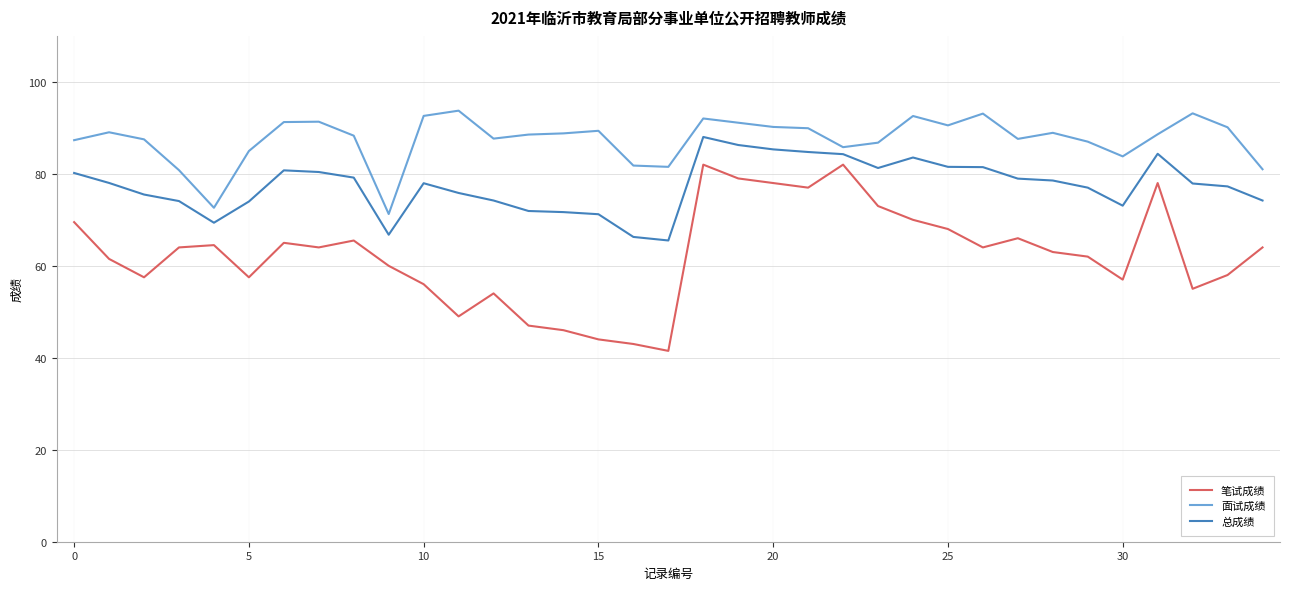

Which series has the largest total across all categories?

面试成绩